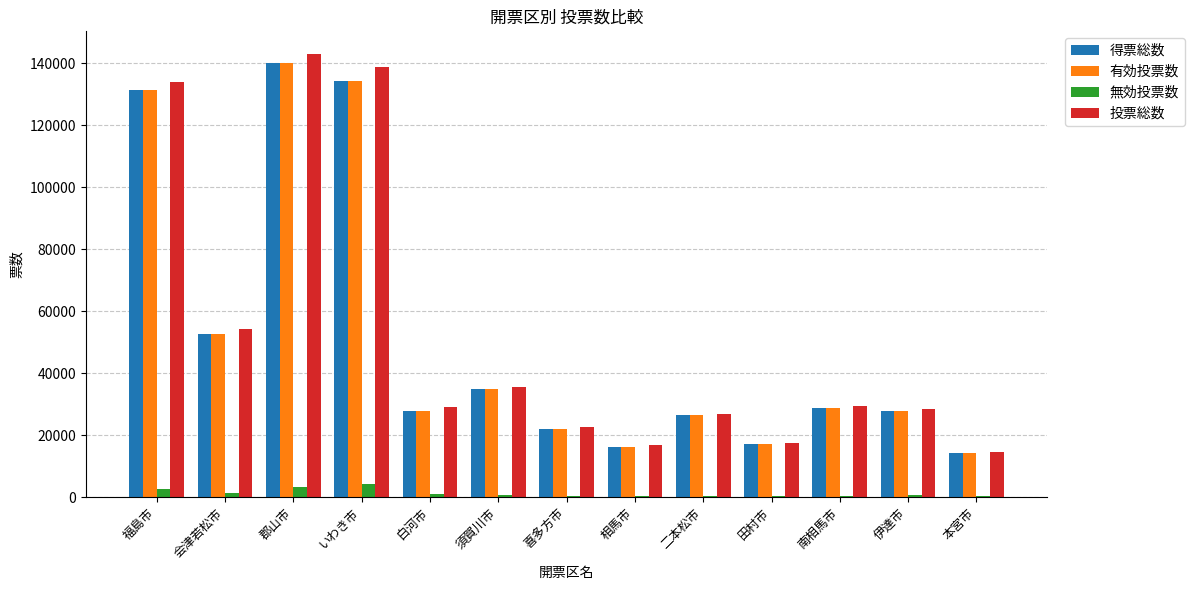

What is the sum of all 無効投票数 values?

17156